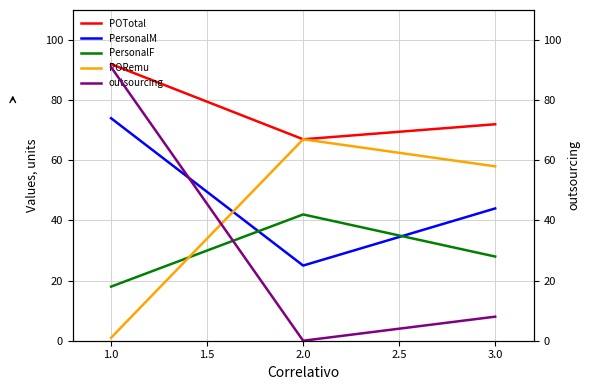

True or false: PersonalF has a value of 38 at 3.0.

False